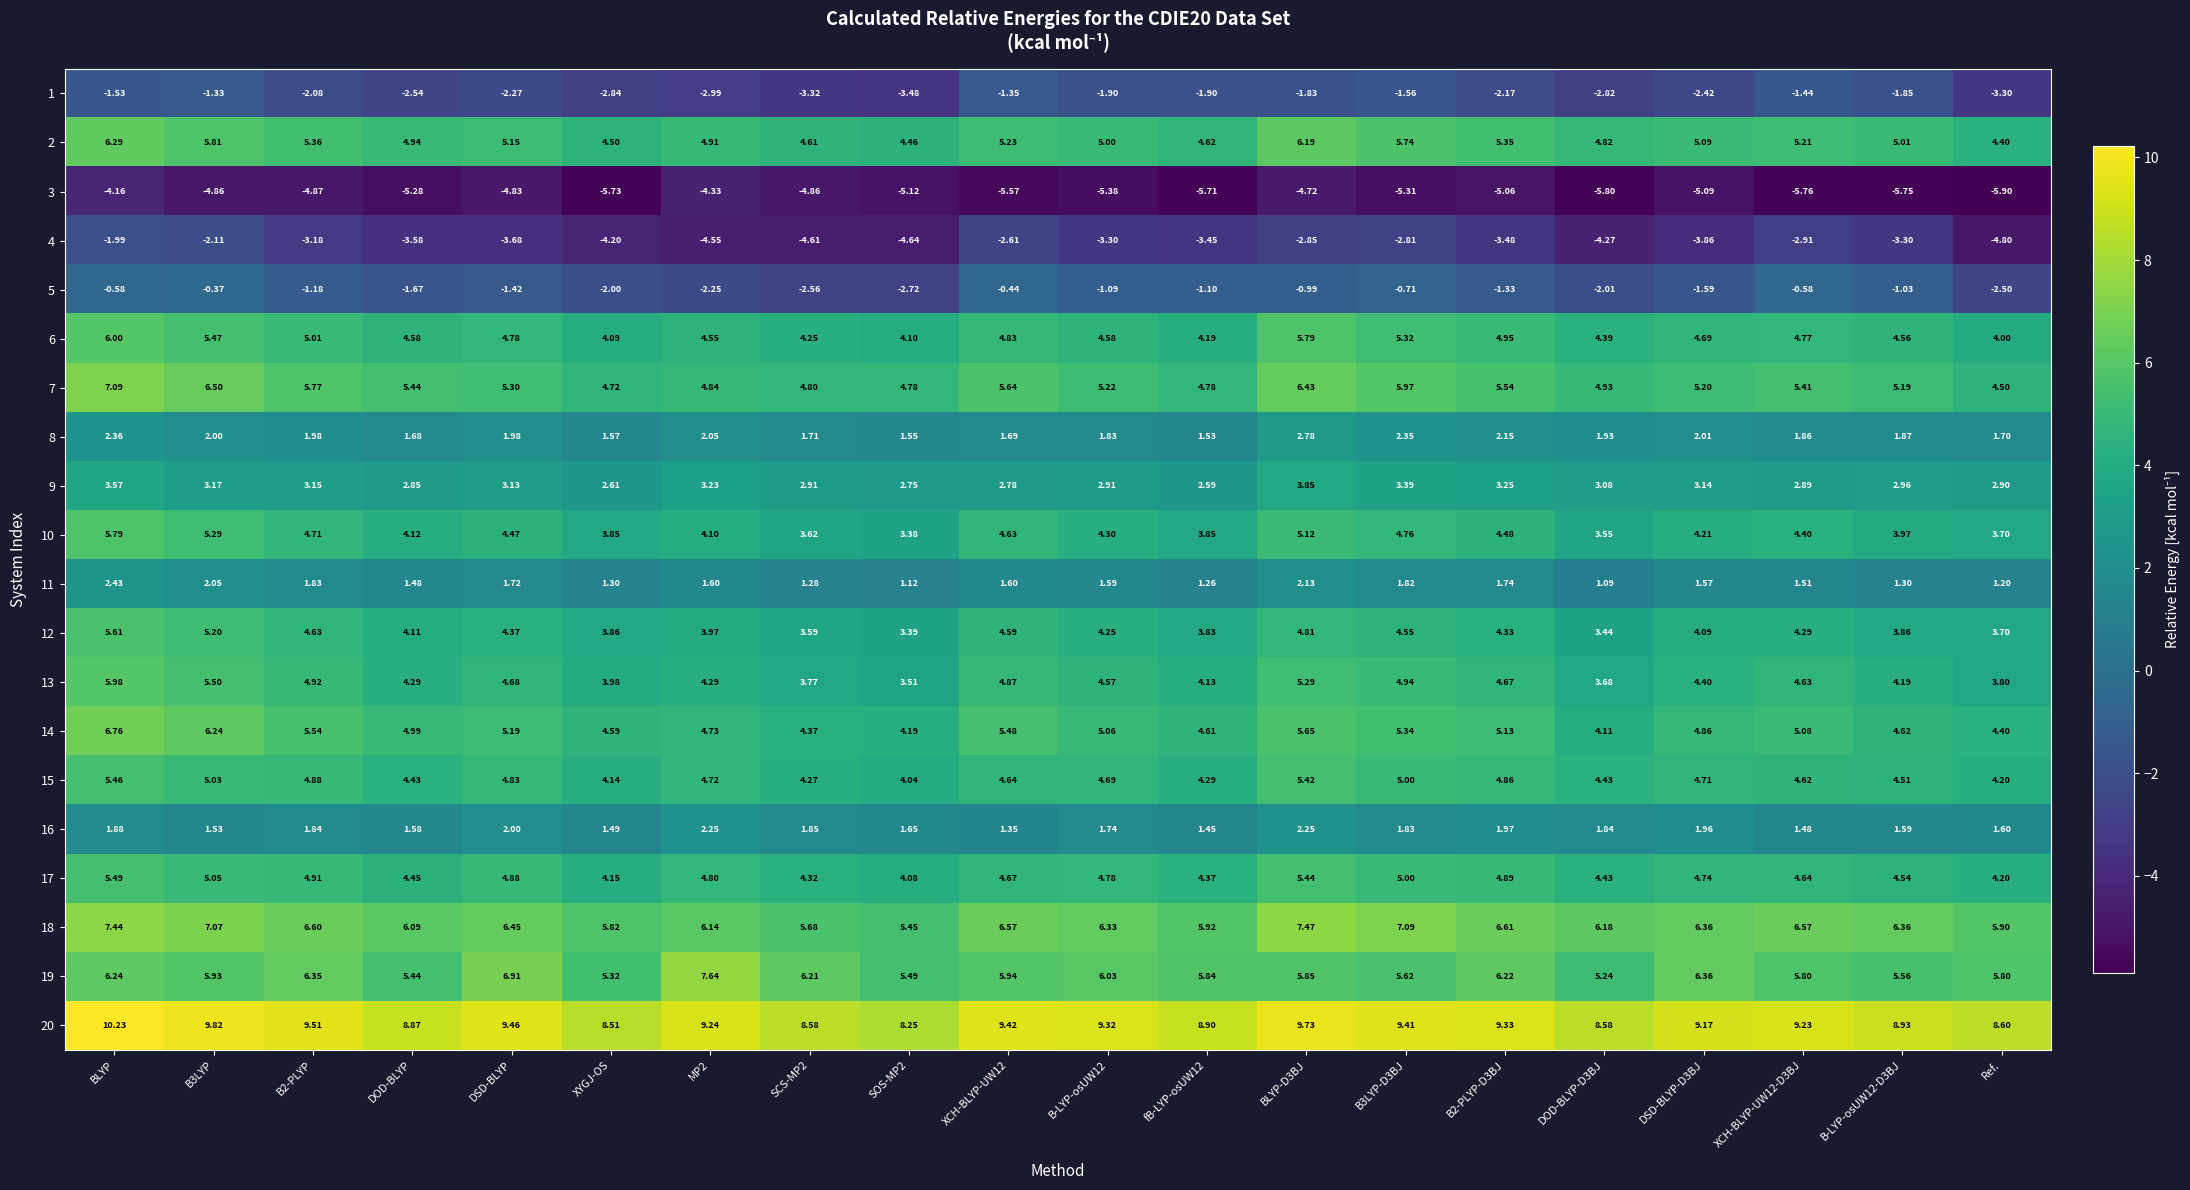

Is the value of 12 at B-LYP-osUW12 greater than the value of 17 at DOD-BLYP?

No